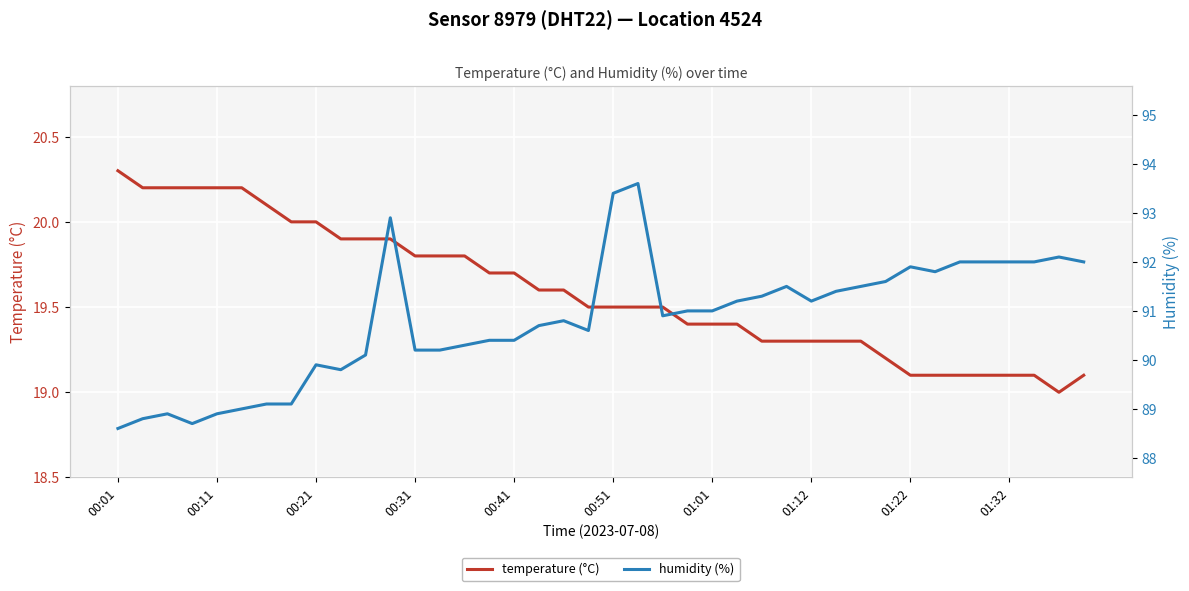

How many lines are shown in the chart?

2